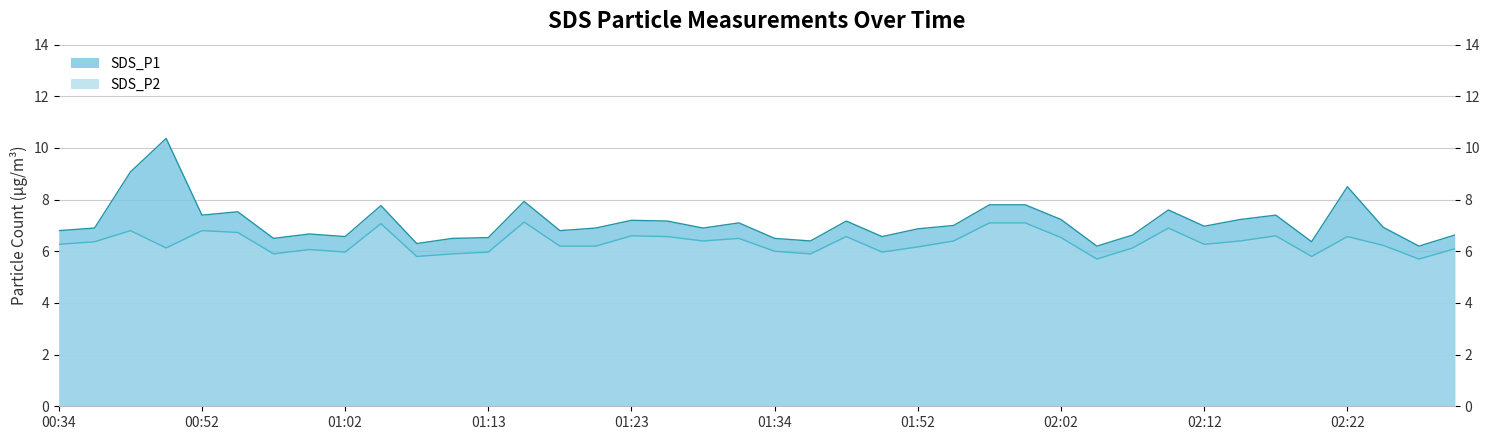

True or false: SDS_P1 has a value of 11.0 at 01:50.

False